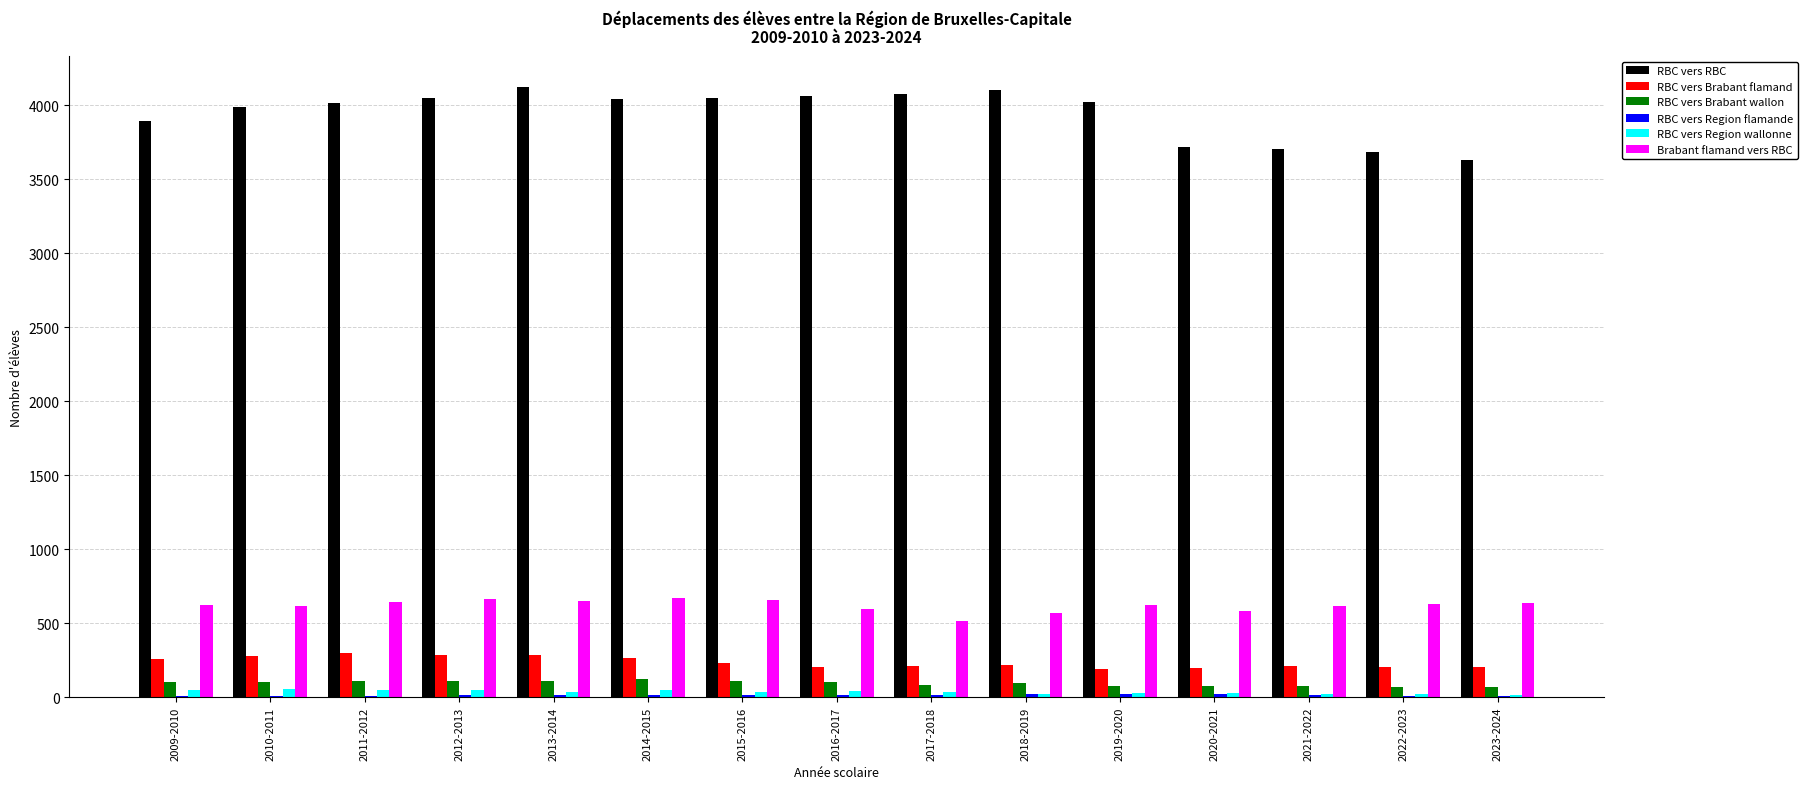

What is the sum of all Brabant flamand vers RBC values?

9292